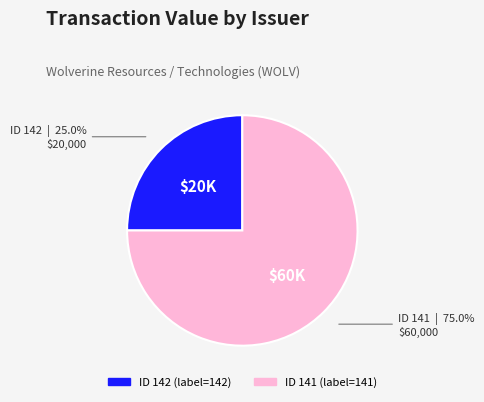

Count the number of slices in the pie.

2